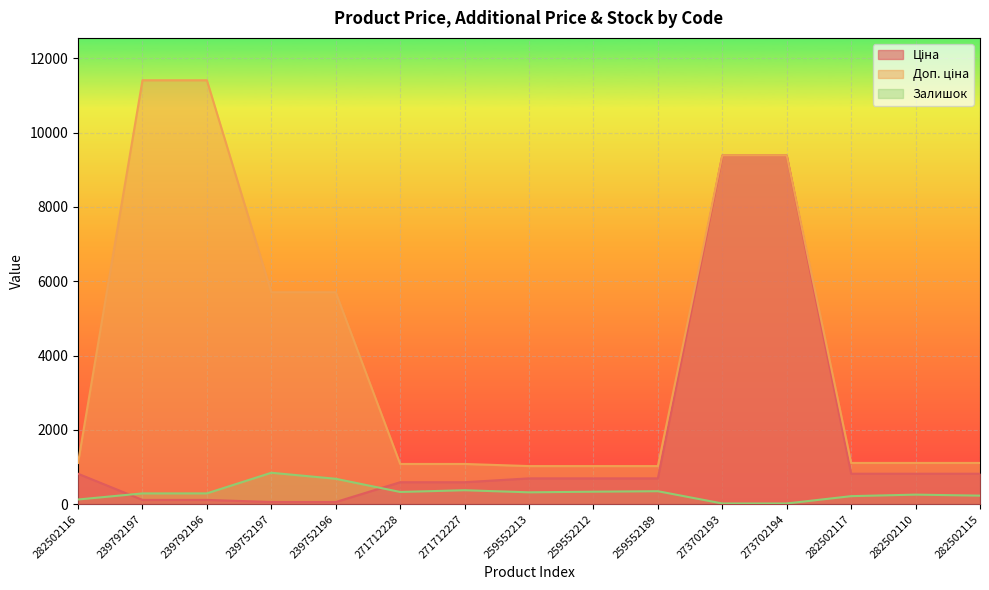

What are all the series names shown in the legend?

Ціна, Доп. ціна, Залишок